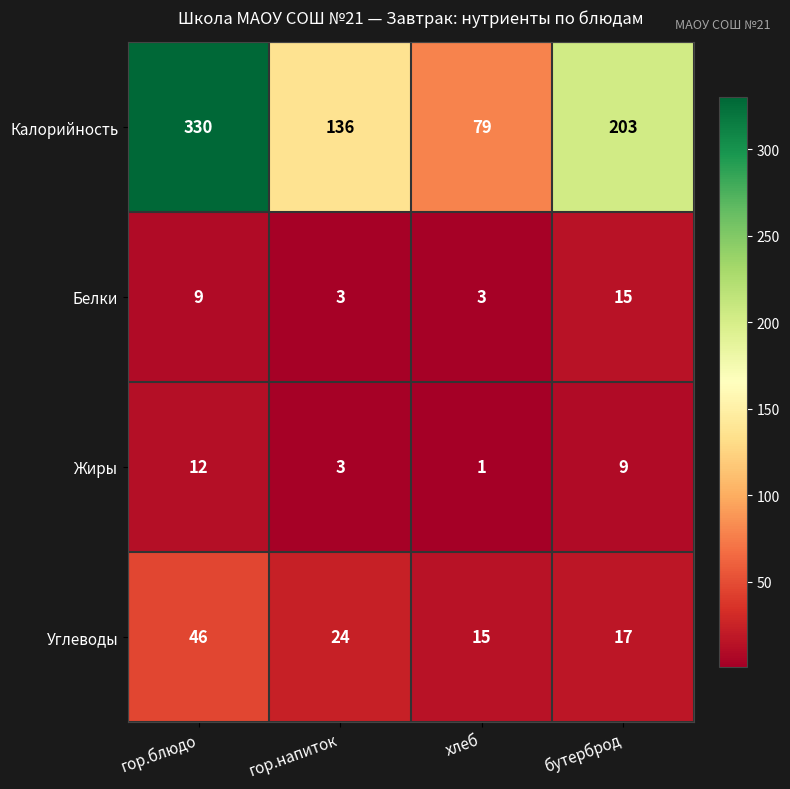

Where does the Углеводы series first go above 24?

гор.блюдо